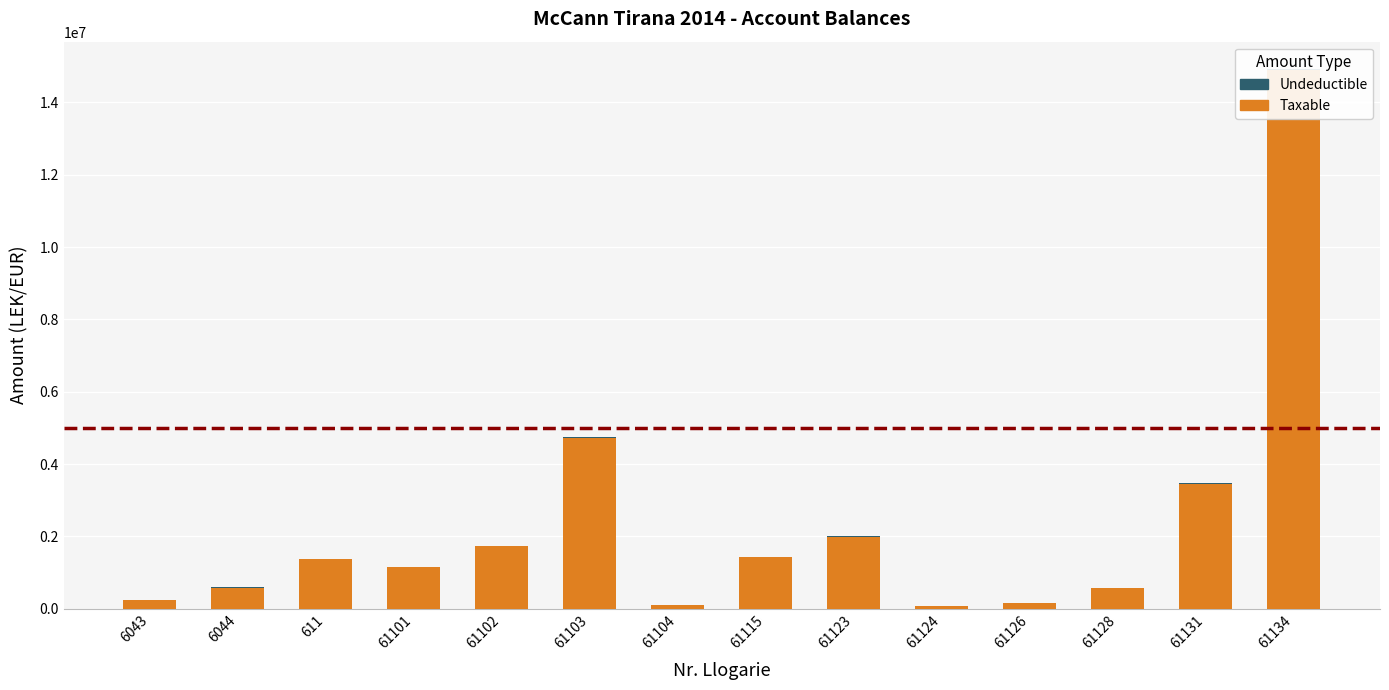

Rank the series by their maximum value, from highest to lowest.

Taxable, Undeductible